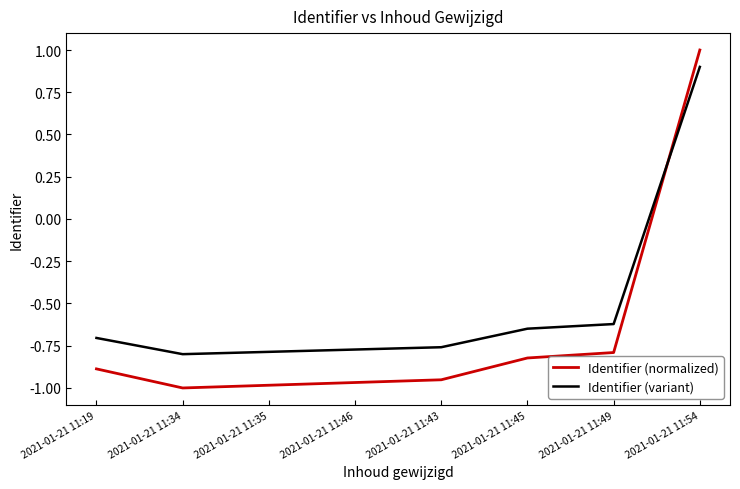

True or false: Identifier (normalized) and Identifier (variant) intersect in this chart.

True